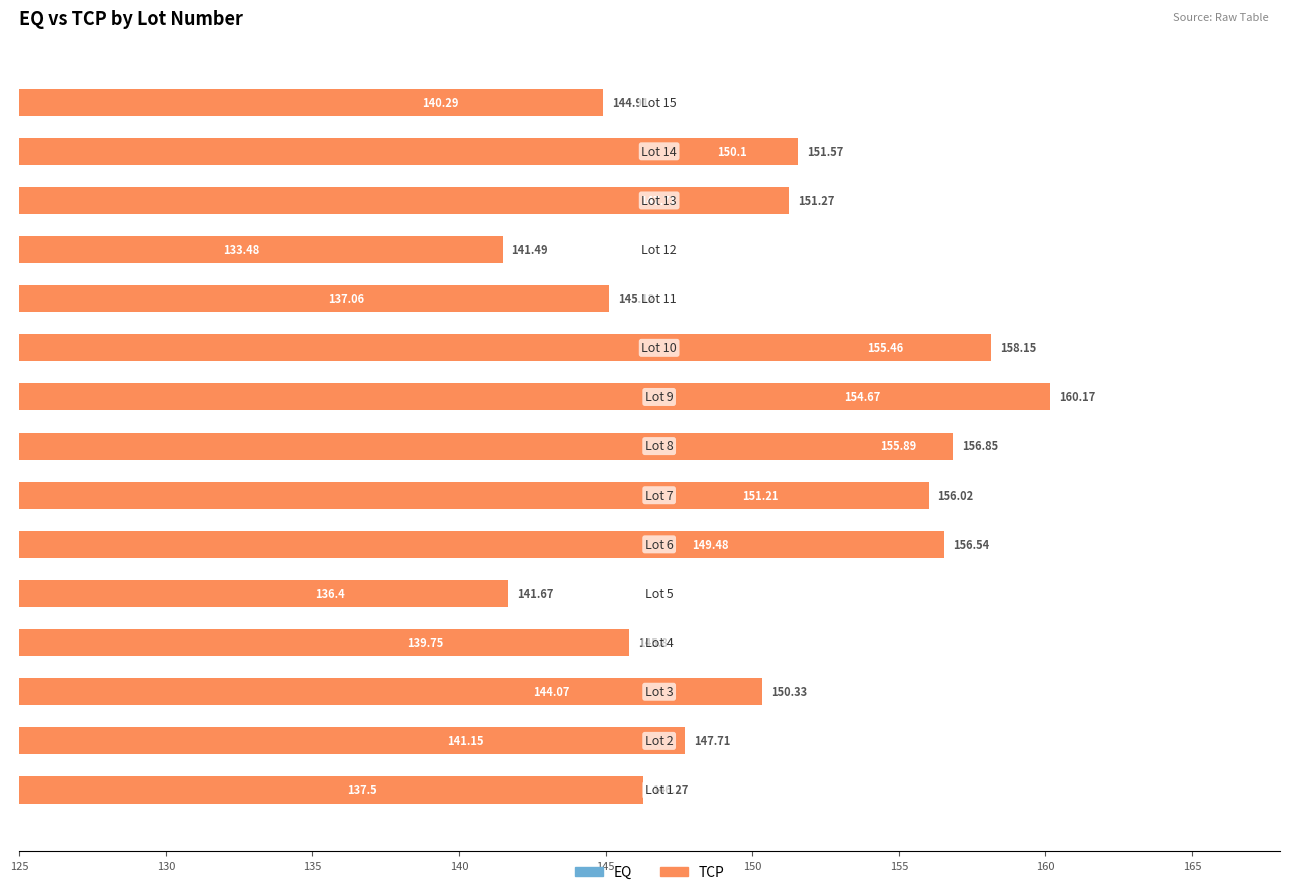

At how many categories does at least one series exceed 158?

2